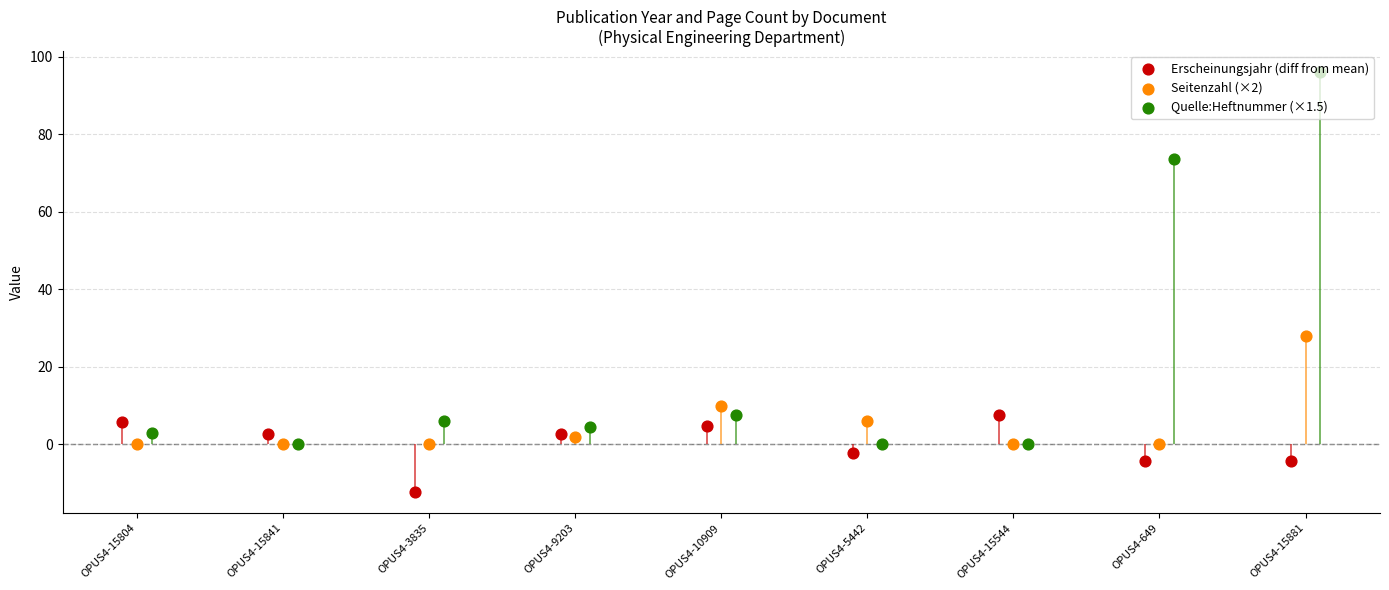

At which category is the sum across all series the highest?

OPUS4-15881